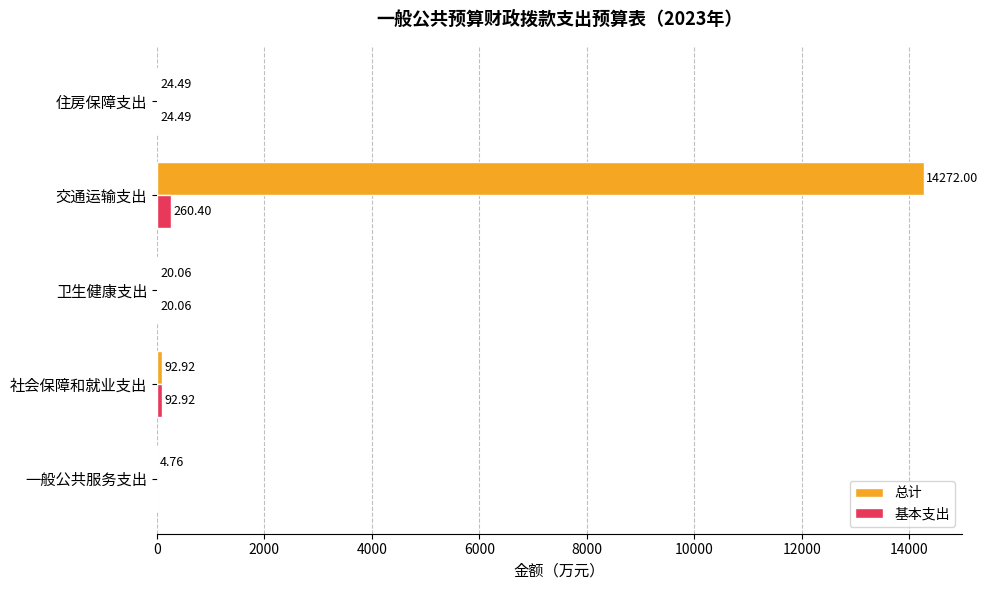

Which series has the largest range (max minus min)?

总计